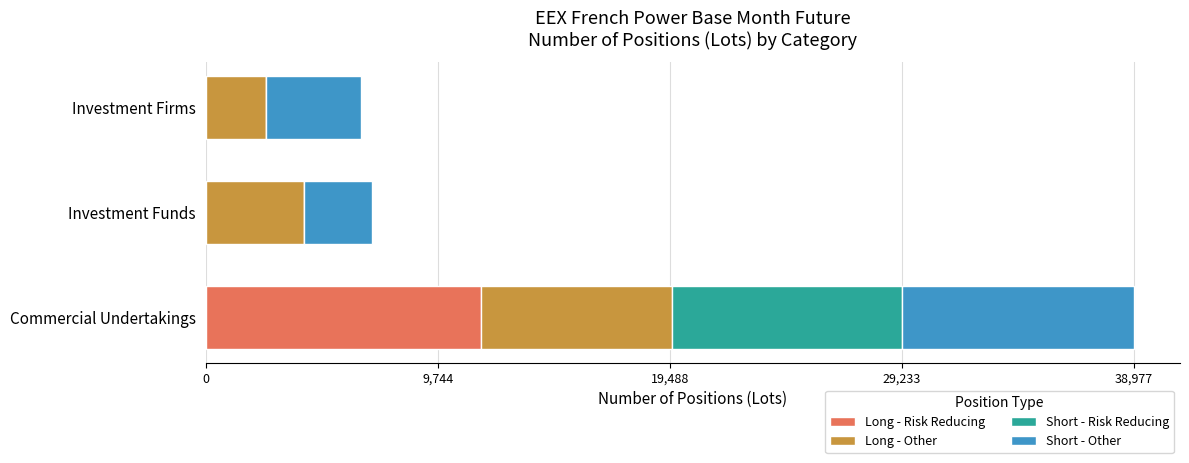

What are all the series names shown in the legend?

Long - Risk Reducing, Long - Other, Short - Risk Reducing, Short - Other